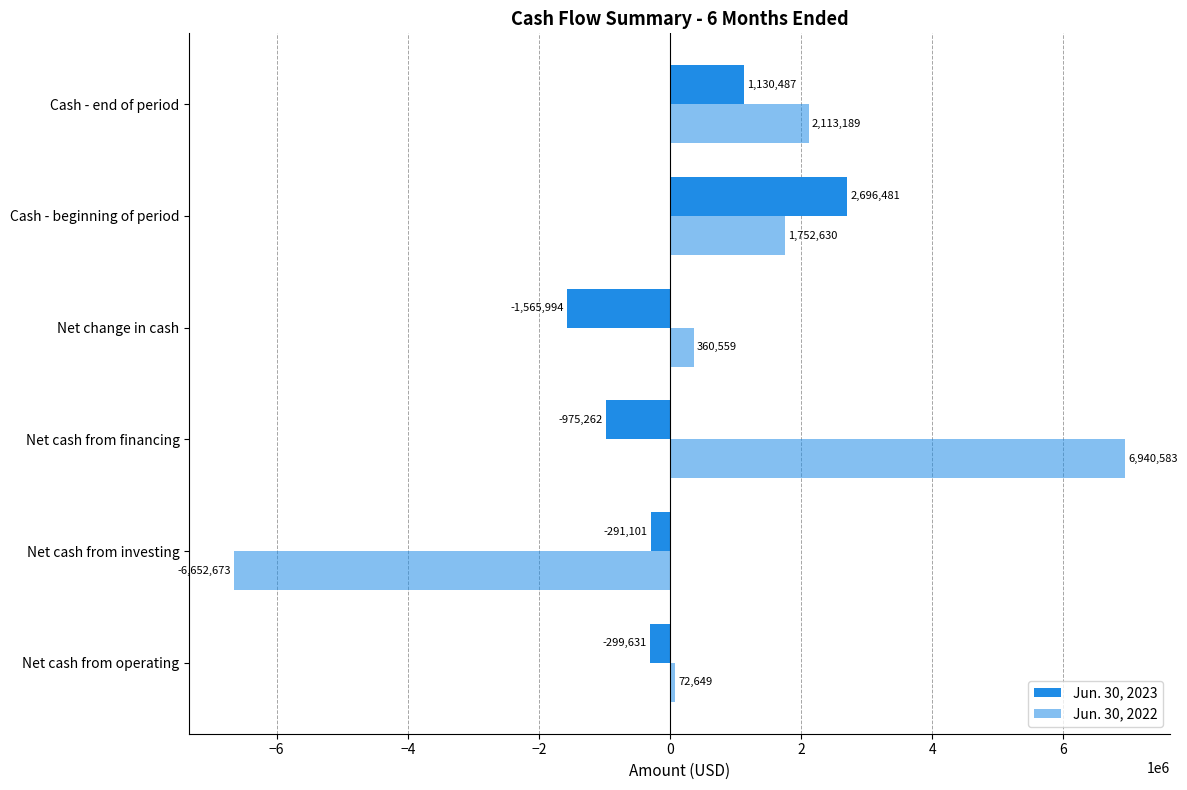

What is the value of the Jun. 30, 2023 bar at the 6th from the left?

1130487